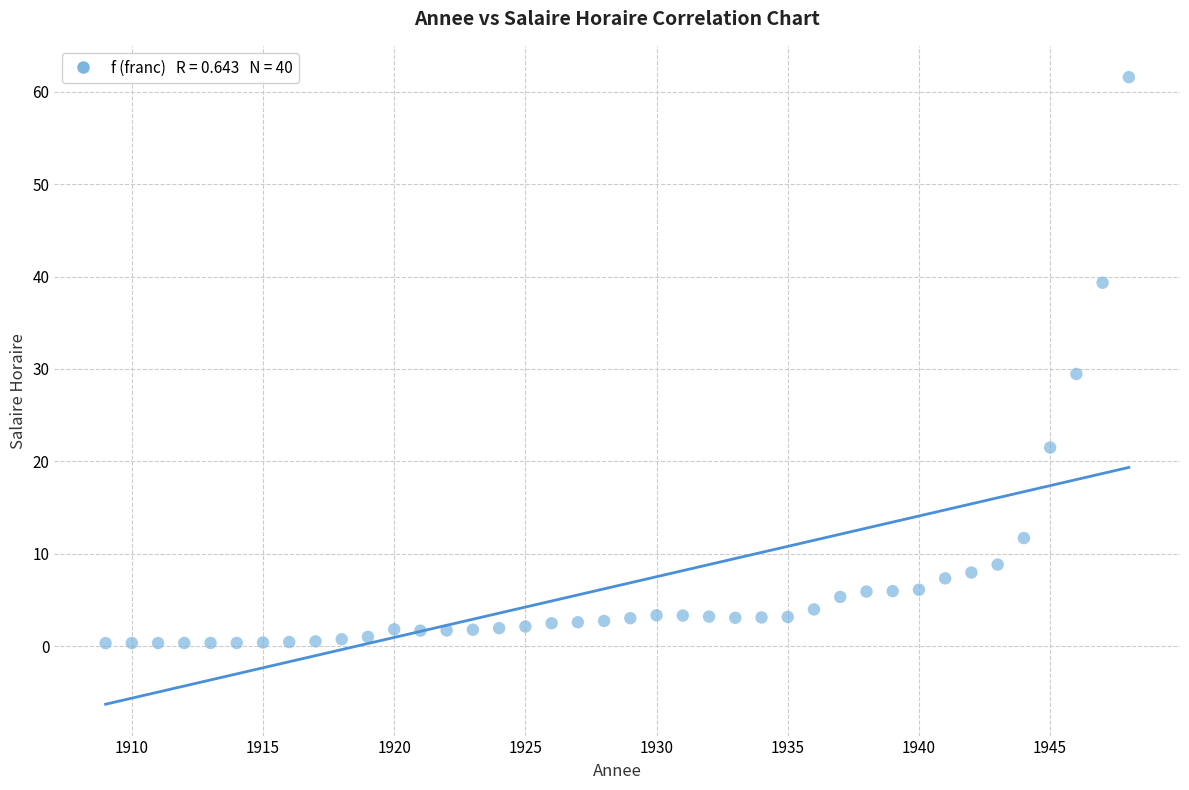

What is the range of X values (max minus min)?

39.0